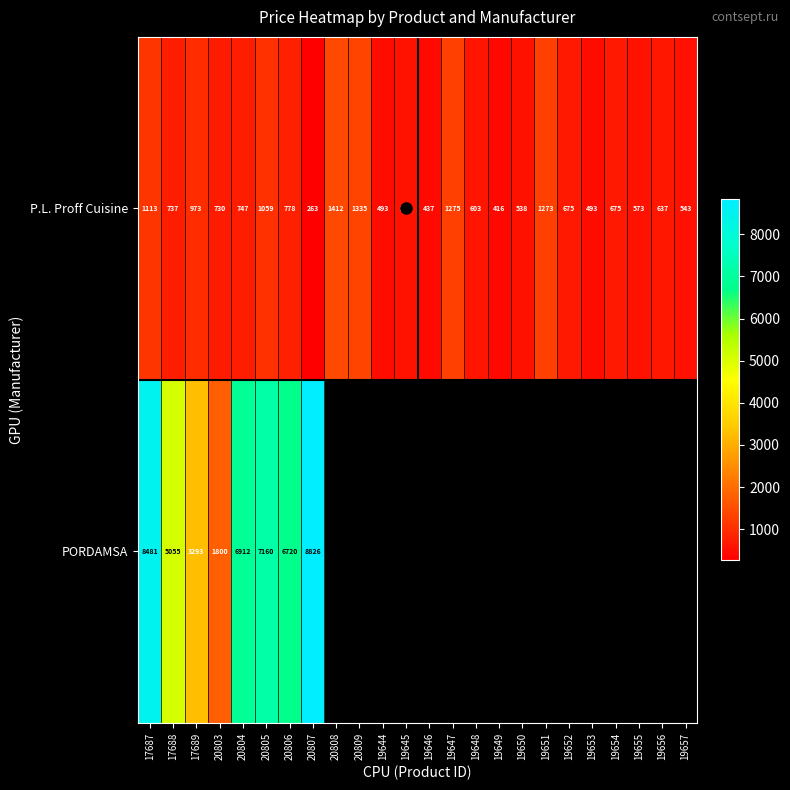

How many distinct data groups are displayed?

2